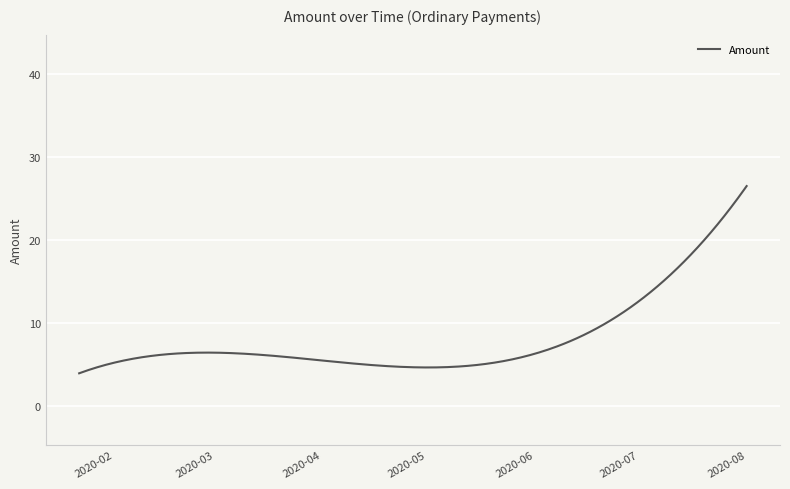

Count the number of categories in the chart.

300